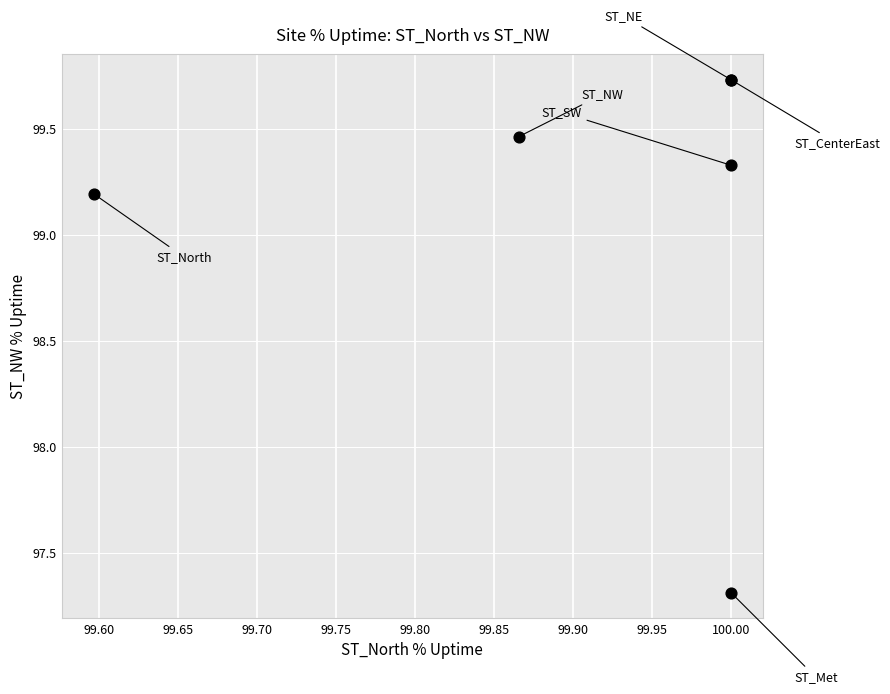

What Y value in the scatter plot is closest to 98?

97.3